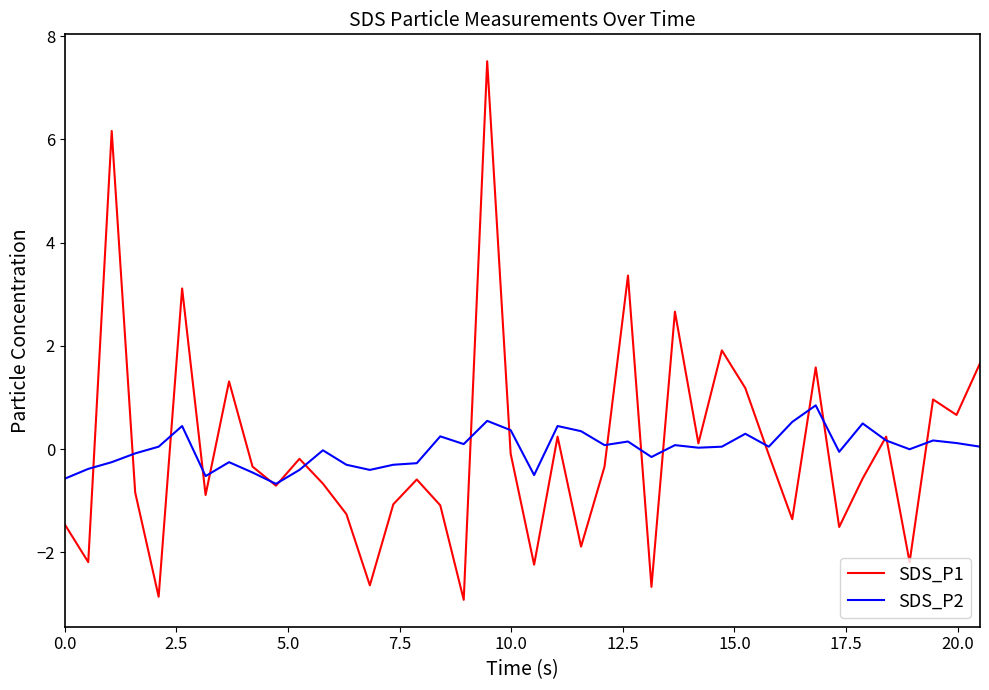

Rank the series by their maximum value, from lowest to highest.

SDS_P2, SDS_P1